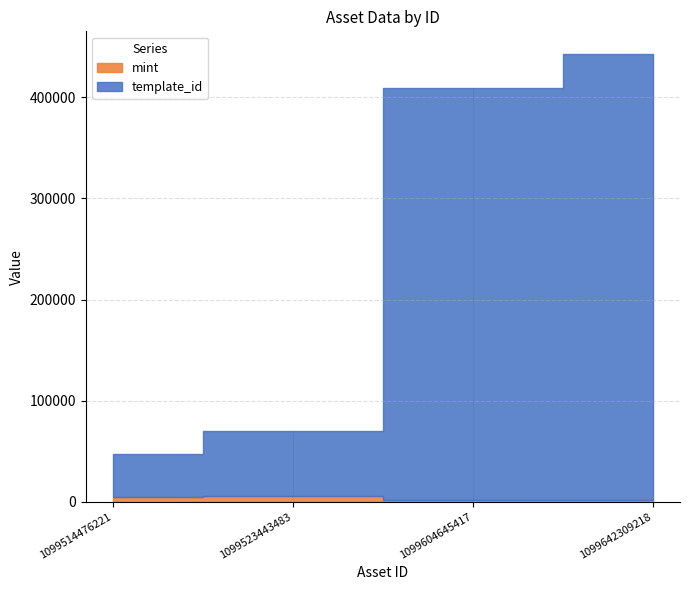

How many distinct data groups are displayed?

2